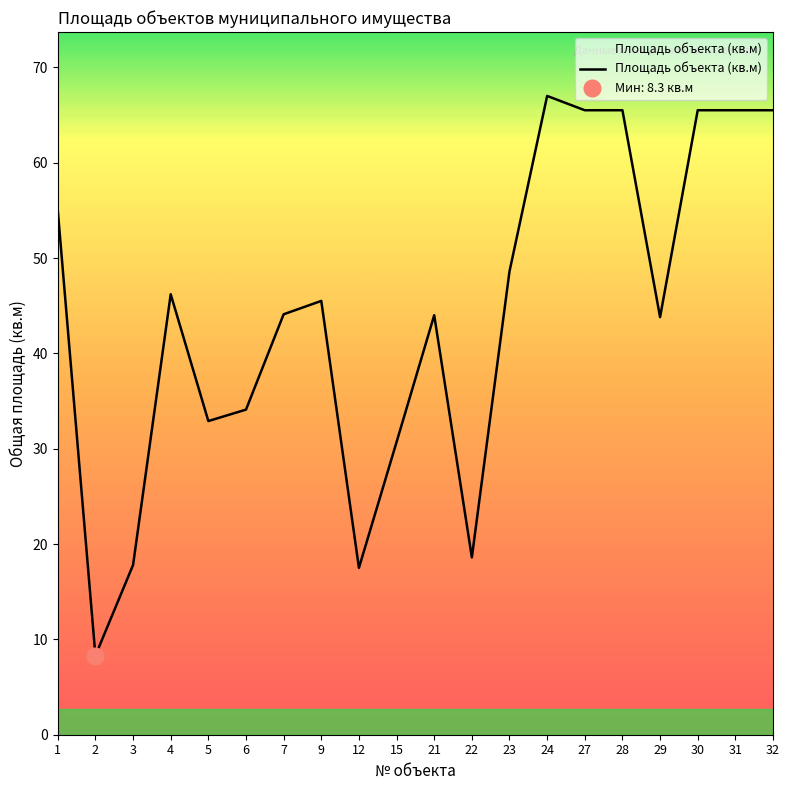

Reading left to right, transcribe all the data shown in this chart.

1=55.0	2=8.3	3=17.8	4=46.2	5=32.9	6=34.1	7=44.1	9=45.5	12=17.5	15=30.7	21=44.0	22=18.6	23=48.6	24=67.0	27=65.5	28=65.5	29=43.8	30=65.5	31=65.5	32=65.5